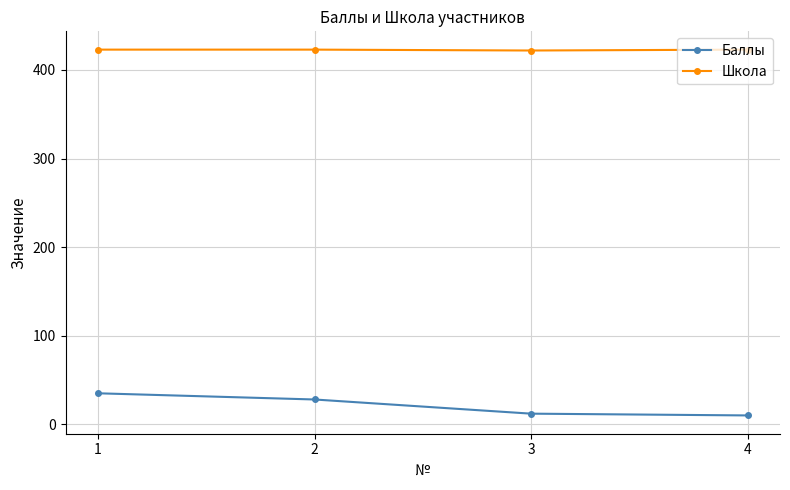

What is the value of the Баллы point at the 3rd from the left?

12